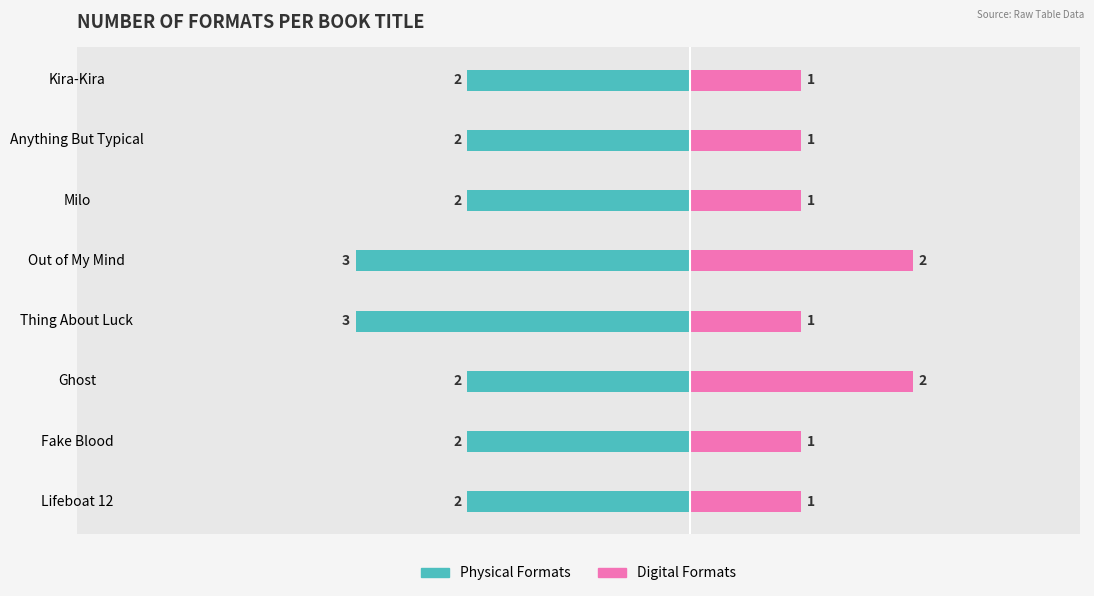

What is the value of the Digital Formats bar at the 5th from the left?

2